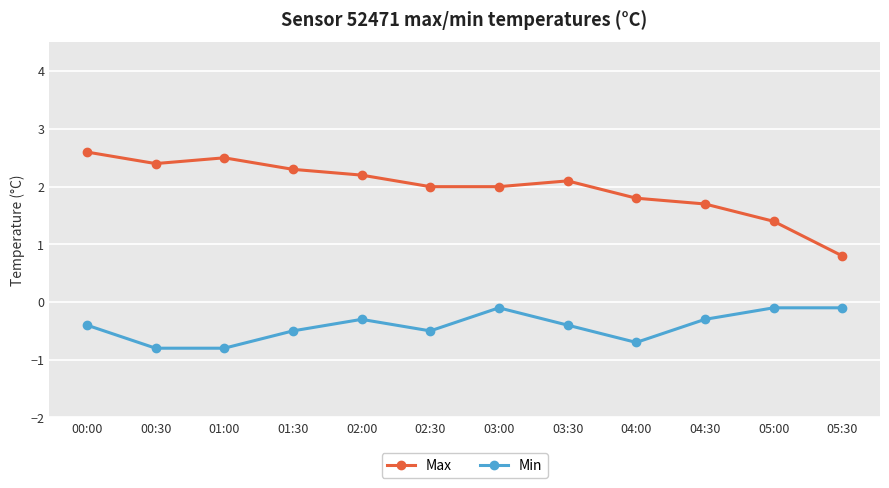

What is the label of the 2nd point from the left?

00:30